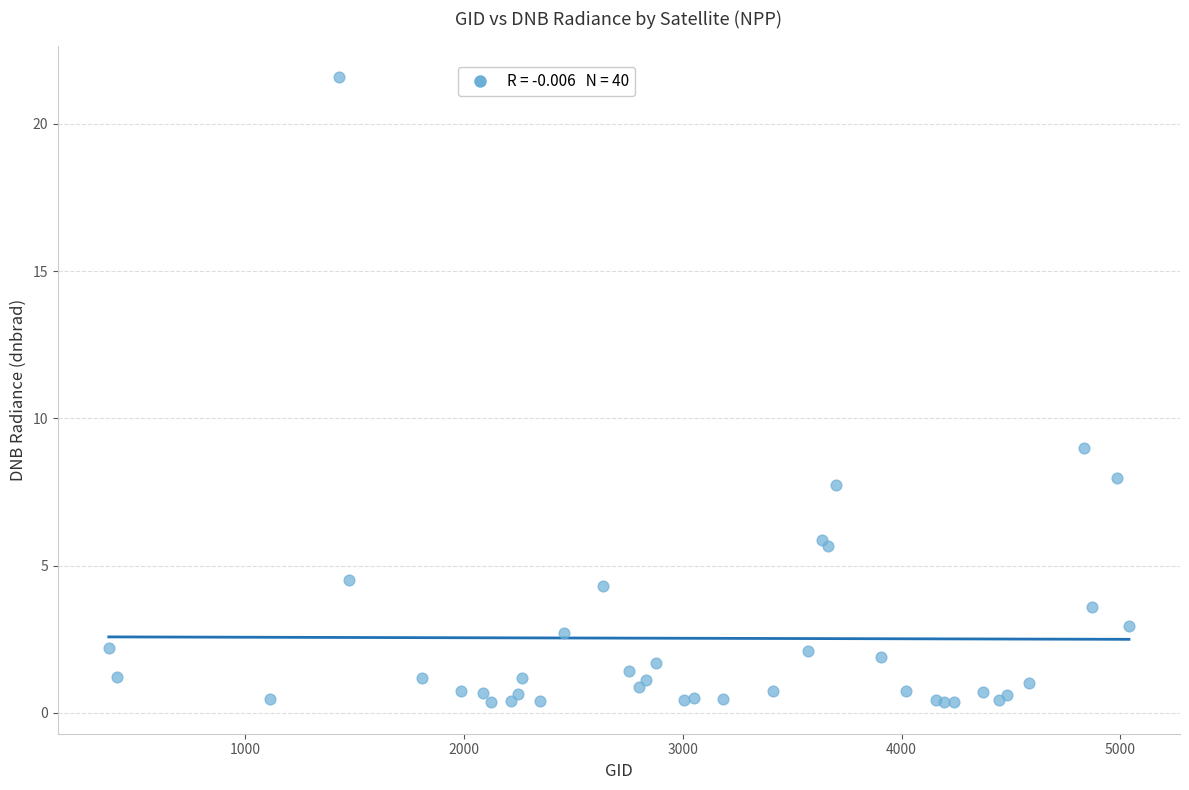

What Y value in the scatter plot is closest to 10?

9.0